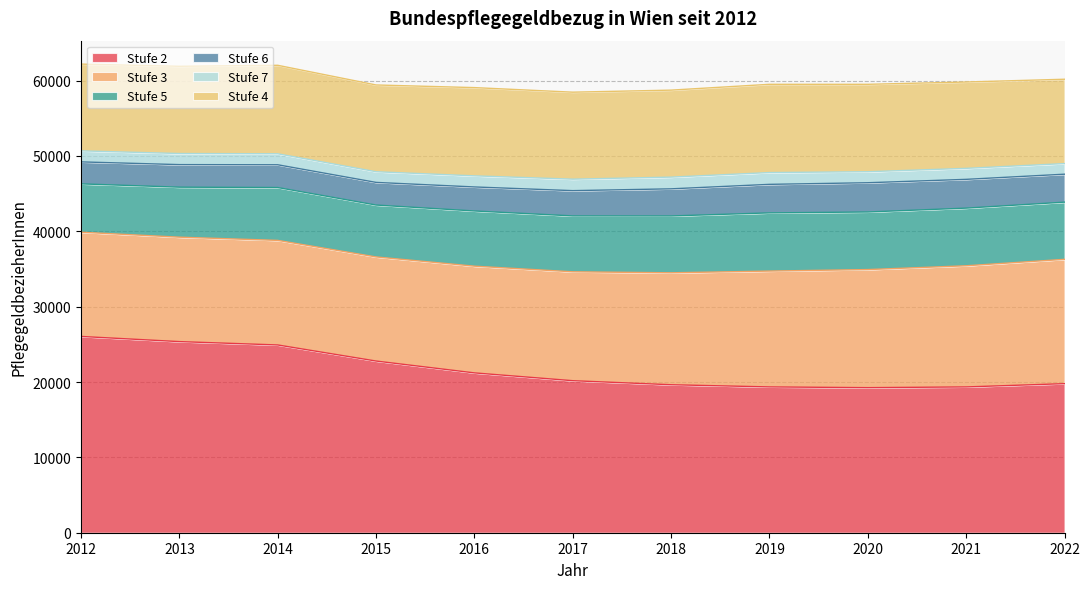

What is the lowest value of the Stufe 7 series?

1408